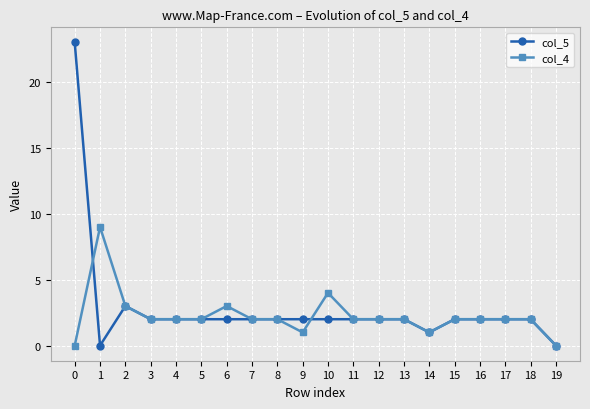

What is the difference between the maximum and second lowest values in the col_4 series?

9